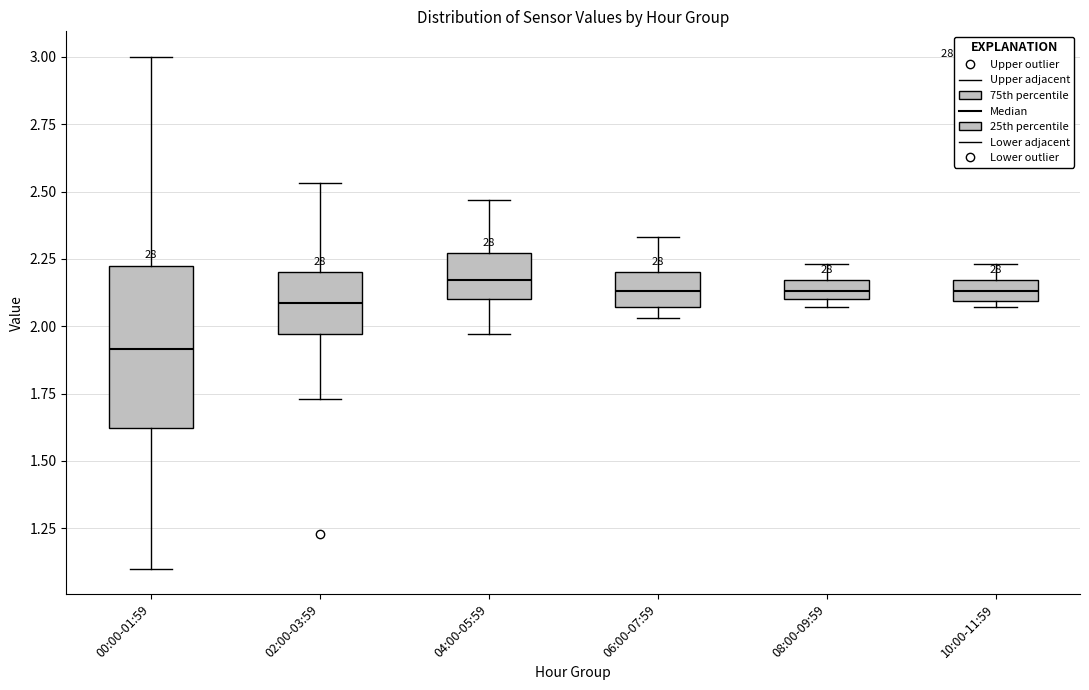

Where is the lower edge of the box for 04:00-05:59 on the y-axis? The values are not printed on the chart, so give them approximately, as read against the axis.

2.10